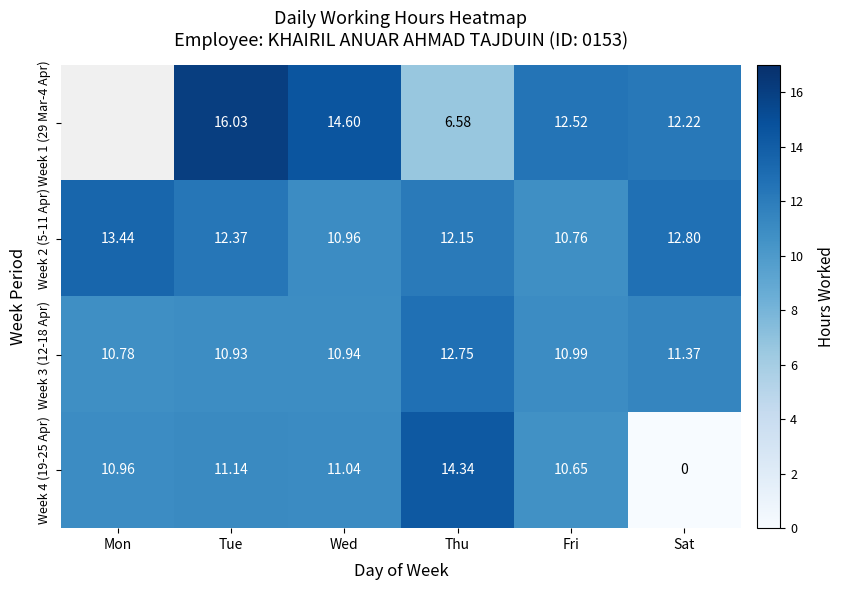

The value of Week 2 (5-11 Apr) at Wed is 11.0. True or false?

True